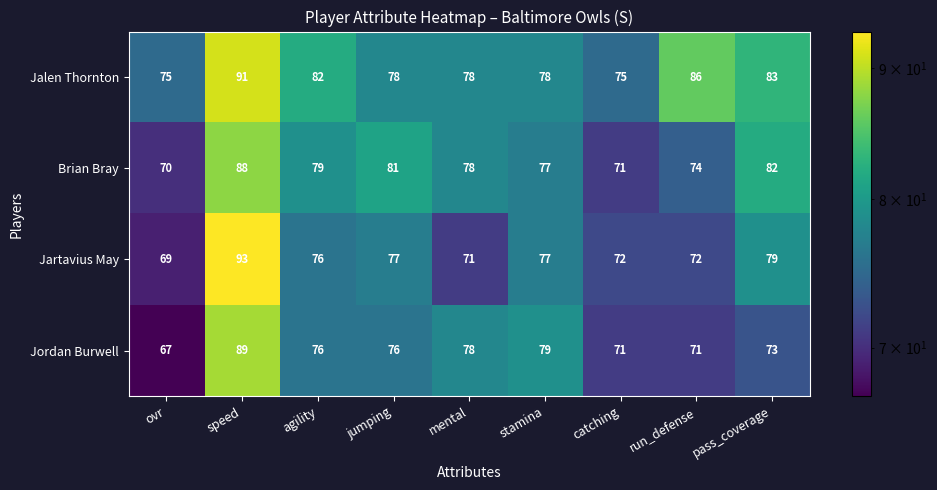

Which series has the largest total across all categories?

Jalen Thornton